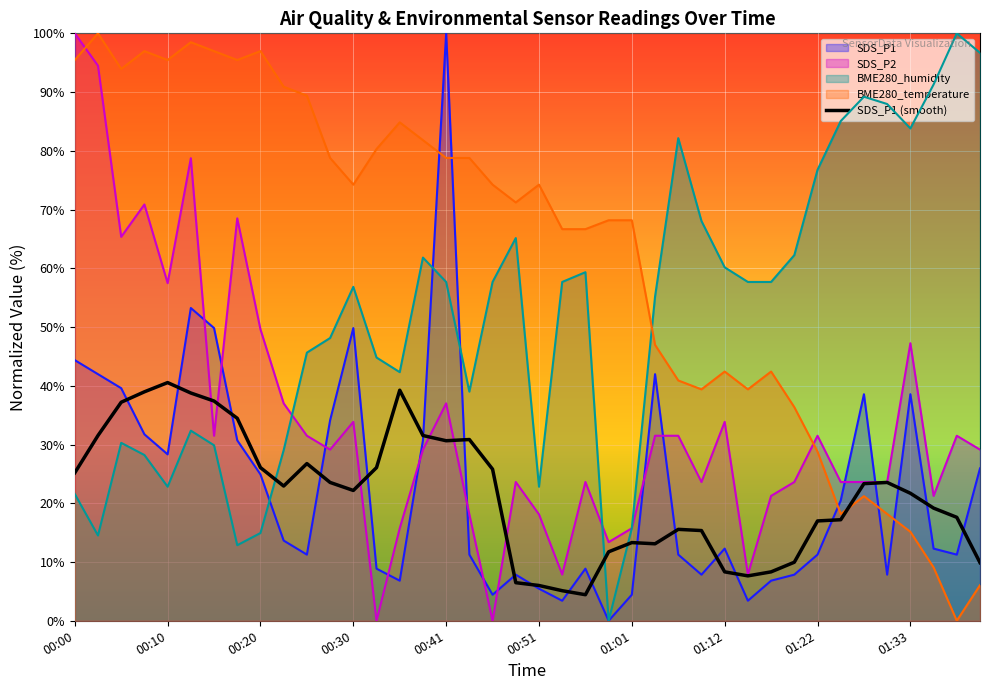

Between 00:46 and 00:13, which is larger?

00:13